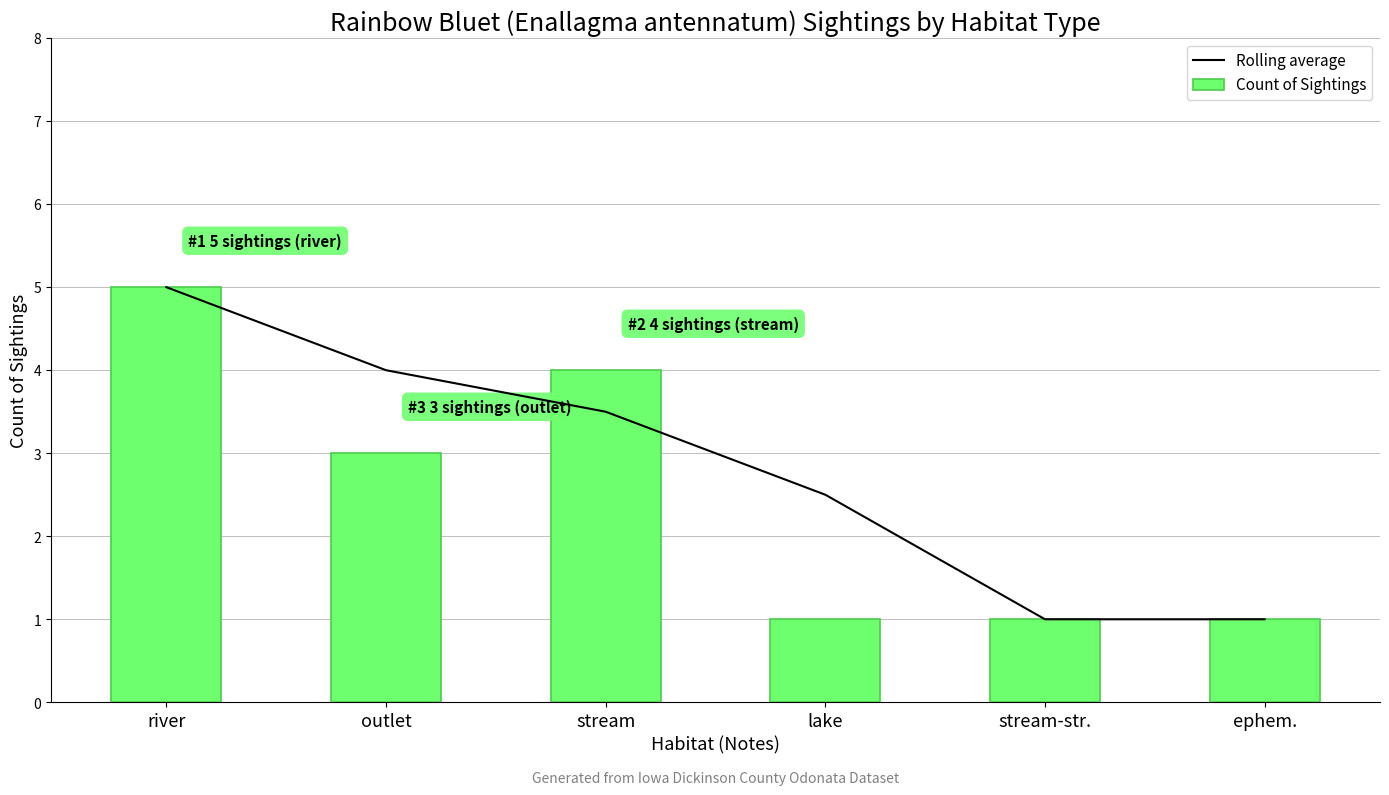

What is the average value of the Rolling average series?

2.8